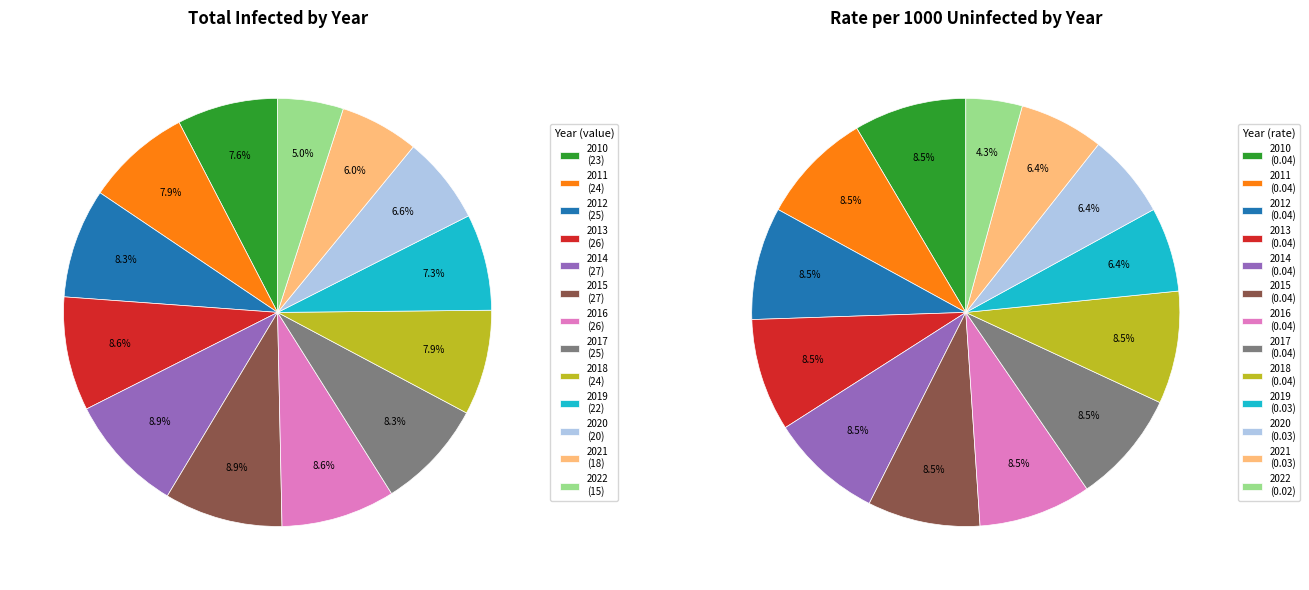

Does 2015 represent more than half of the total?

No